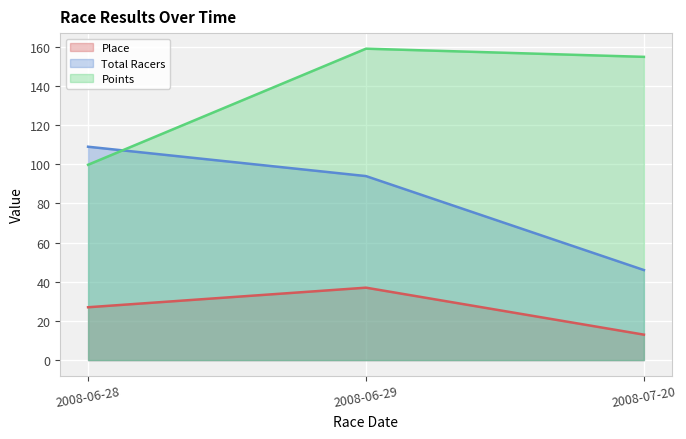

How many values in the Place series exceed 27?

1